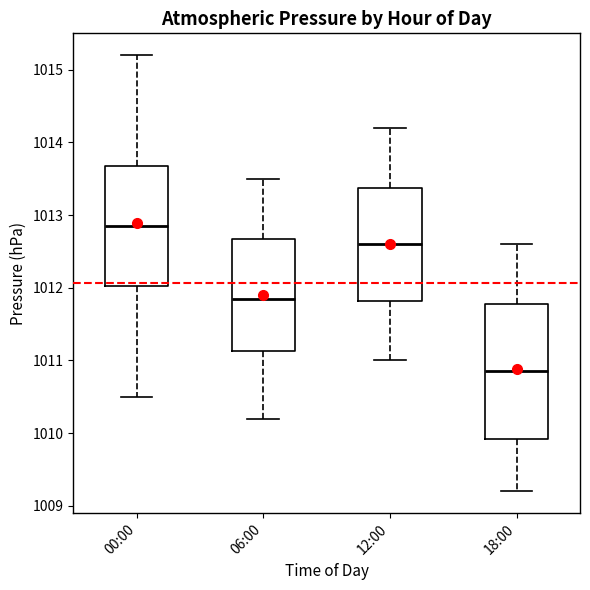

Where does the lower whisker of the box for 18:00 end on the y-axis? The values are not printed on the chart, so give them approximately, as read against the axis.

1009.2